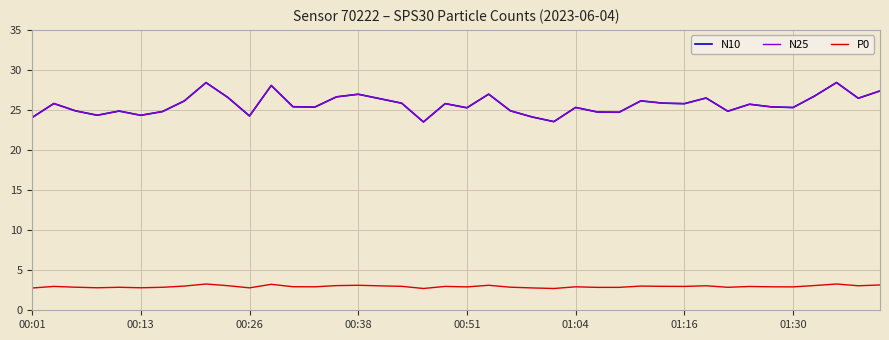

How many series are shown in this chart?

3